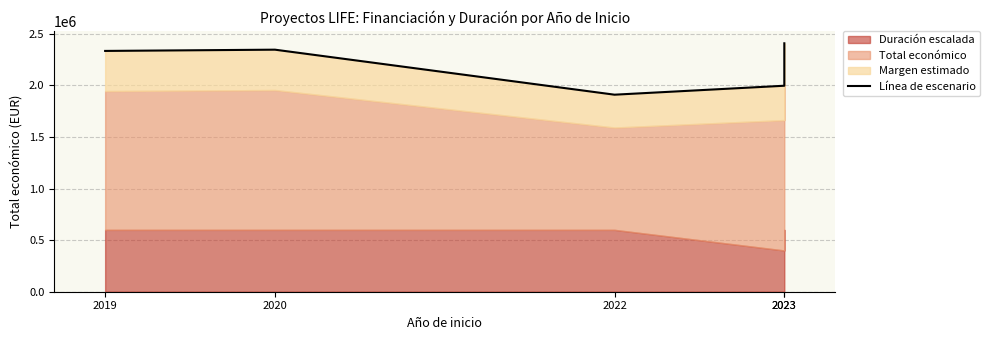

How many points are higher than both their immediate neighbors (excluding endpoints)?

1